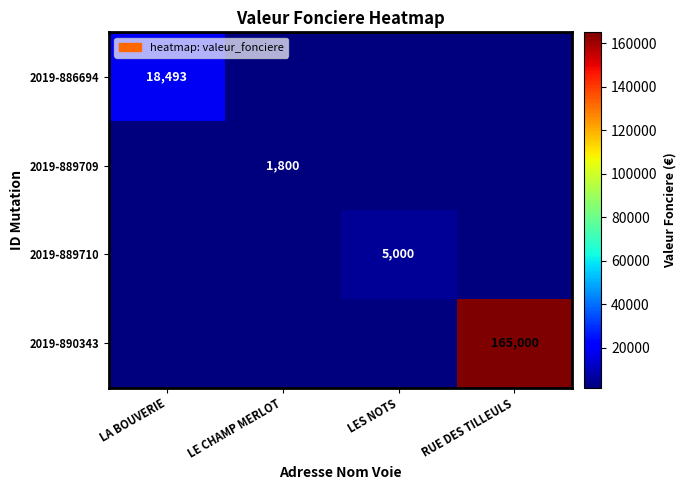

The value of 2019-890343 at RUE DES TILLEULS is 288691. True or false?

False